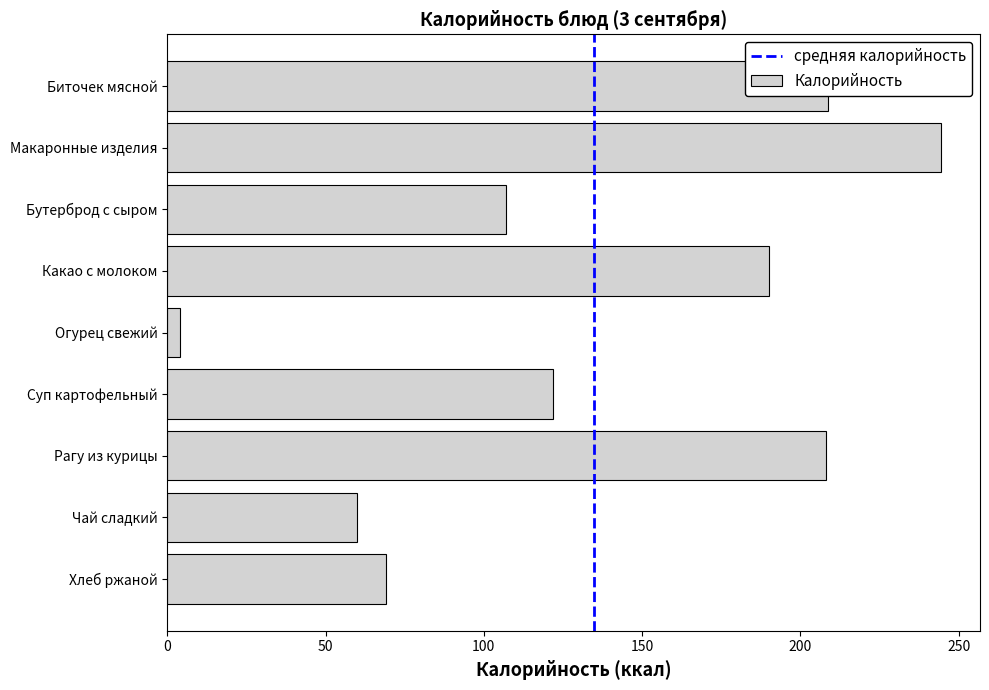

How many values are below 121?

4